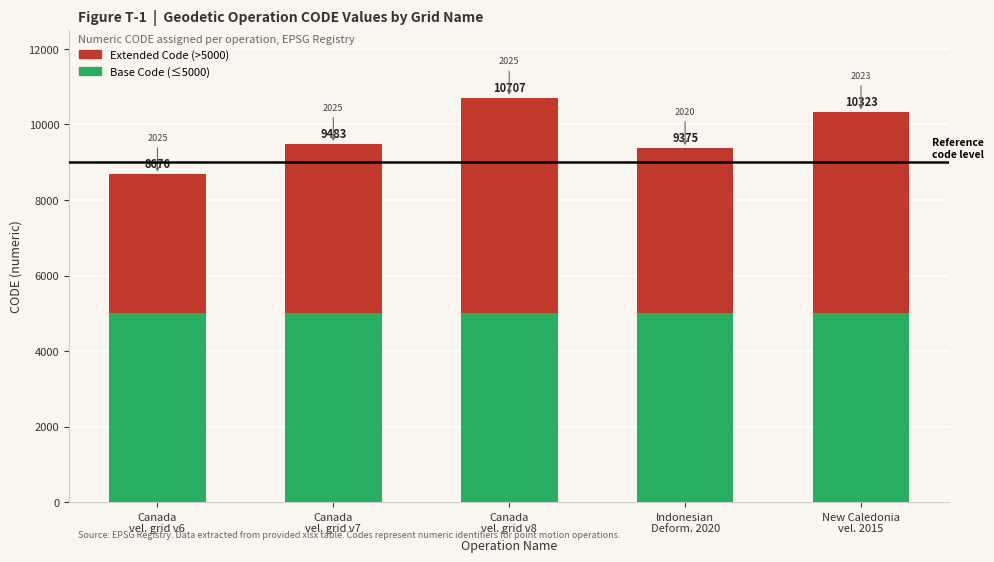

At which label does Extended Code (>5000) first exceed 4483?

Canada
vel. grid v8